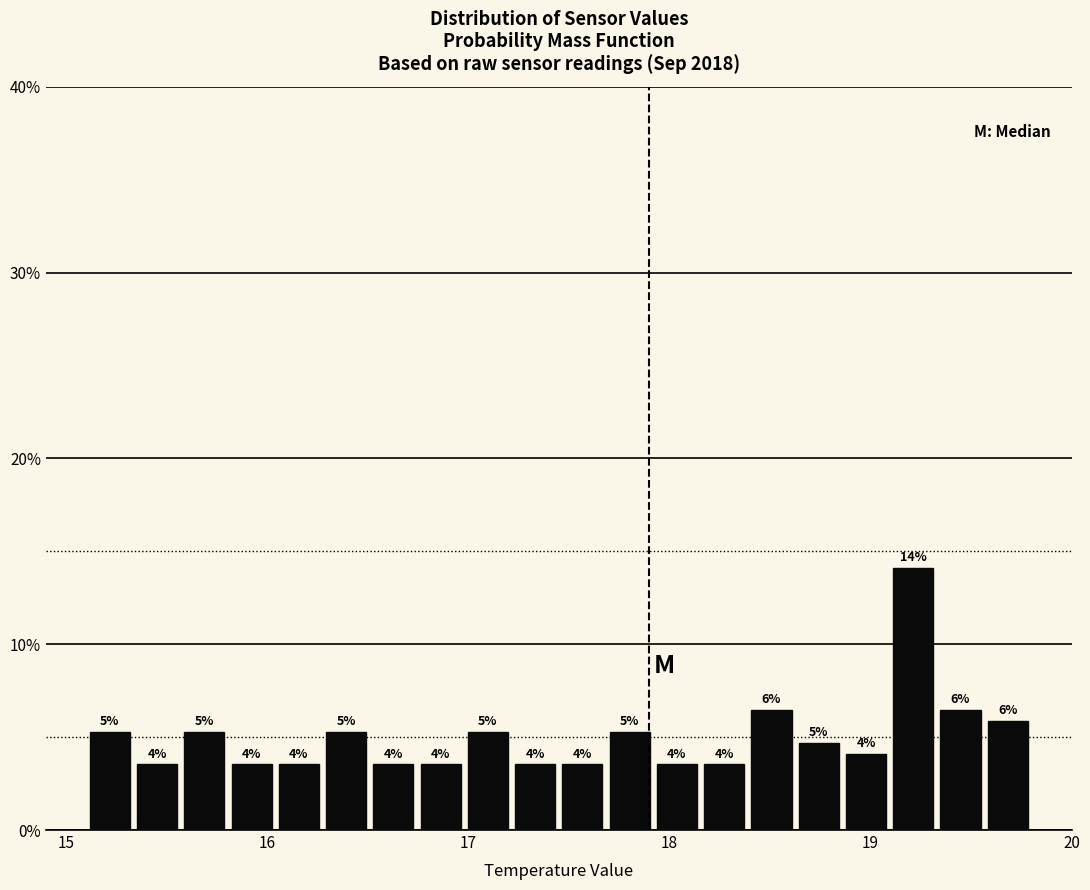

Read against the x-axis, roughly where is the centre of the tallest bar?

19.2